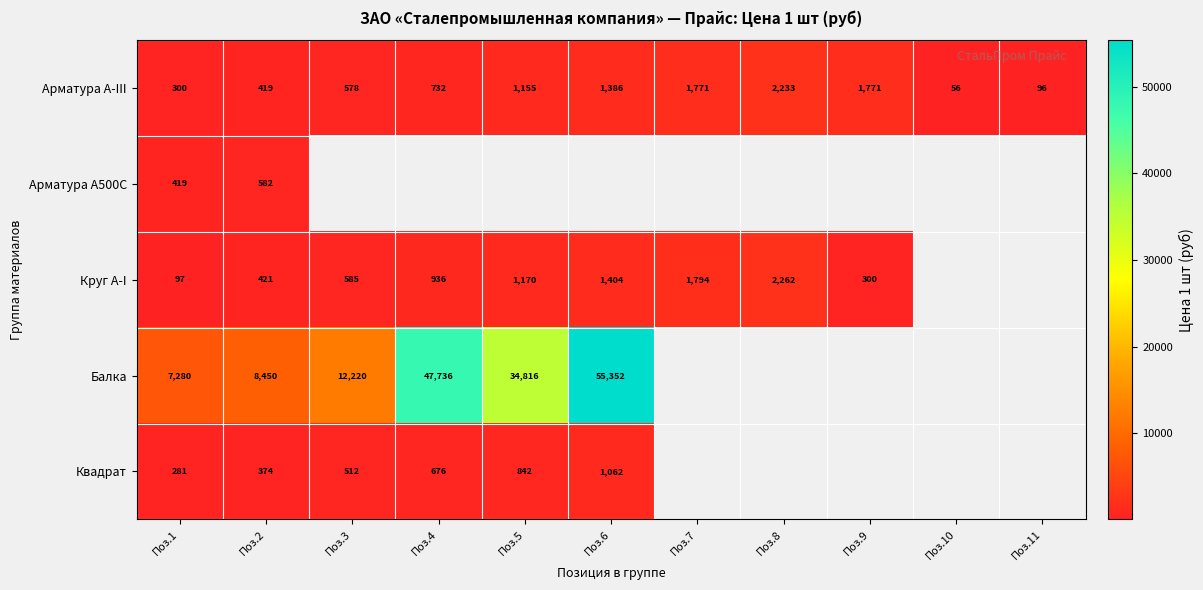

What is the sum of all Арматура А-III values?

10497